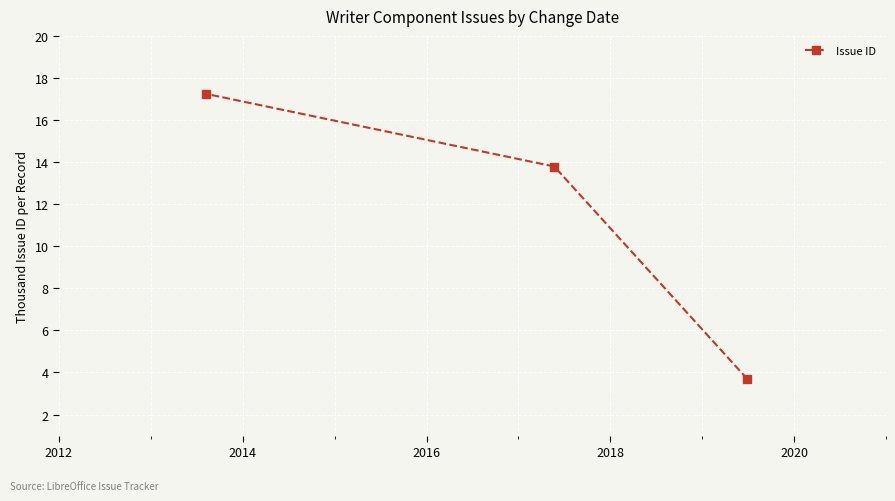

Reading left to right, what are all the values shown in this chart?

17.2	13.8	3.7